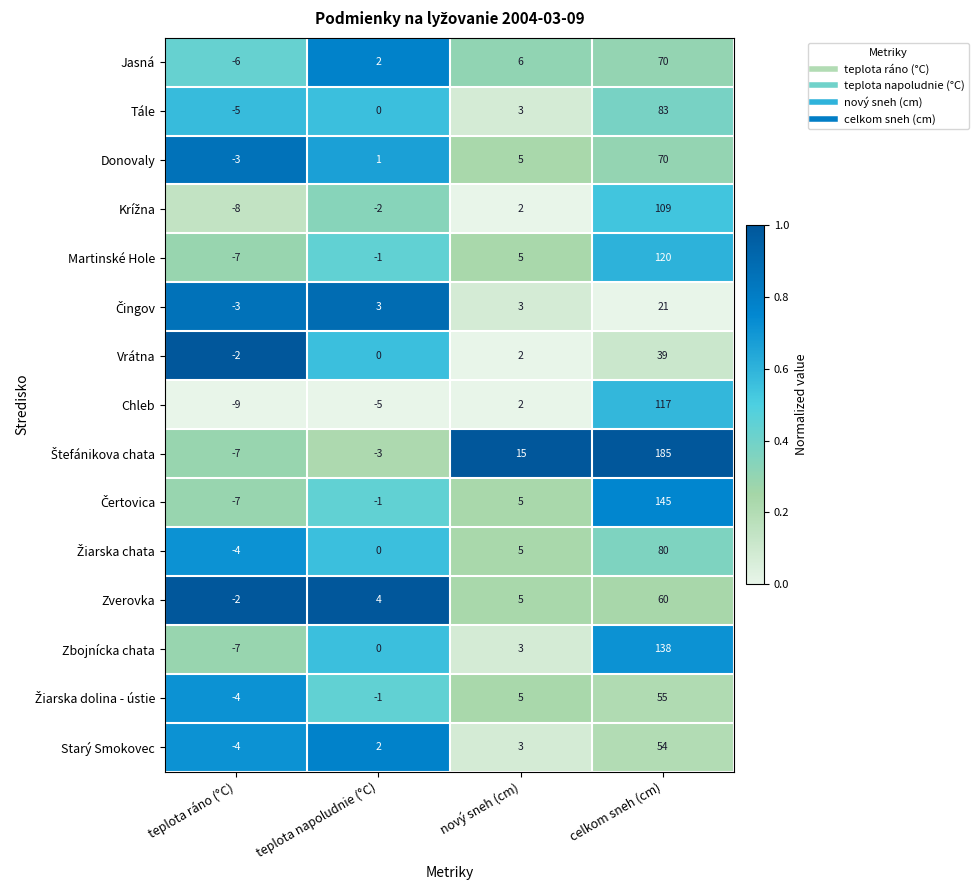

What is the difference between the maximum and minimum values in the Vrátna series?

41